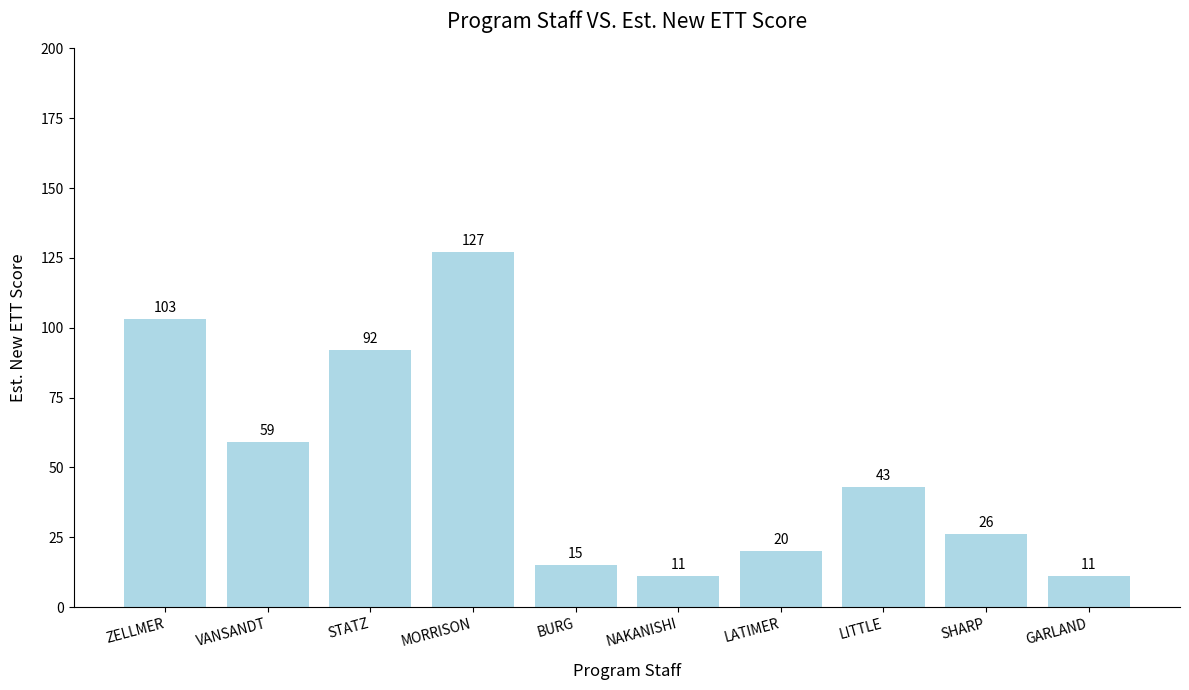

What is the sum of all values?

507